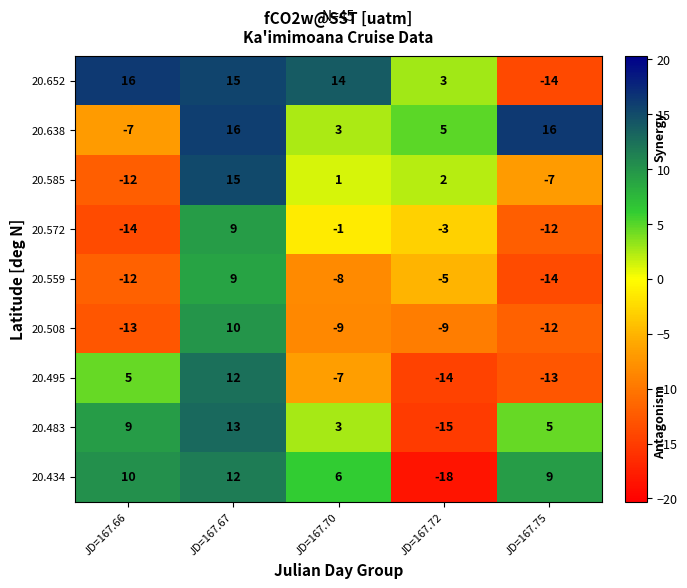

The 20.585 series shows 3 at JD=167.72. True or false?

False